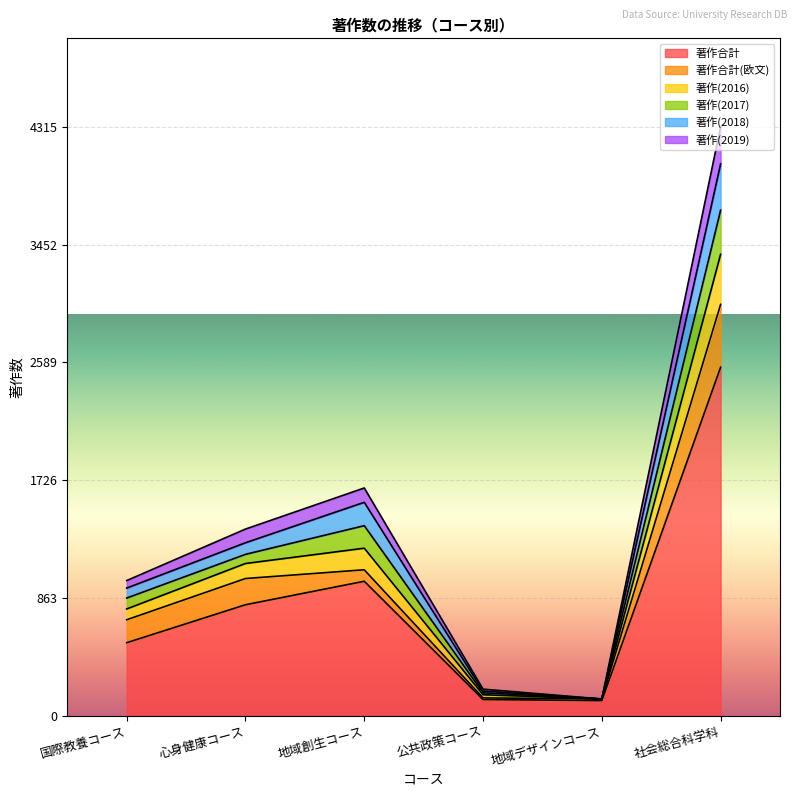

True or false: 著作合計 has a value of 121 at 公共政策コース.

True